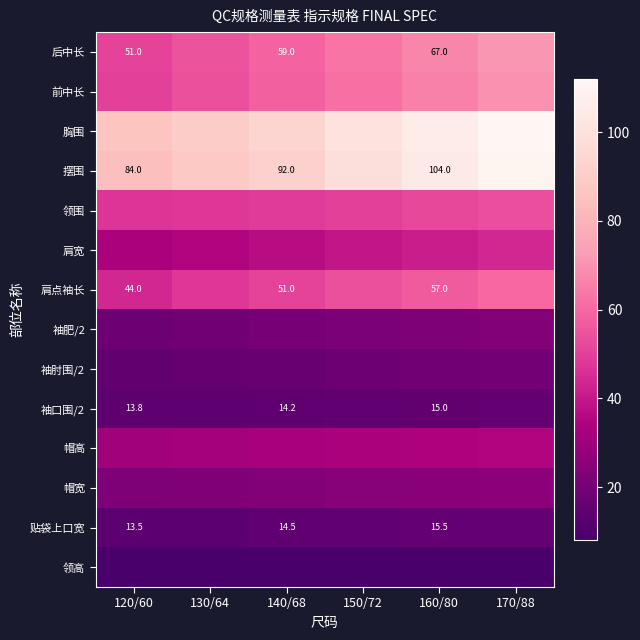

What is the minimum value for 帽高?

31.2